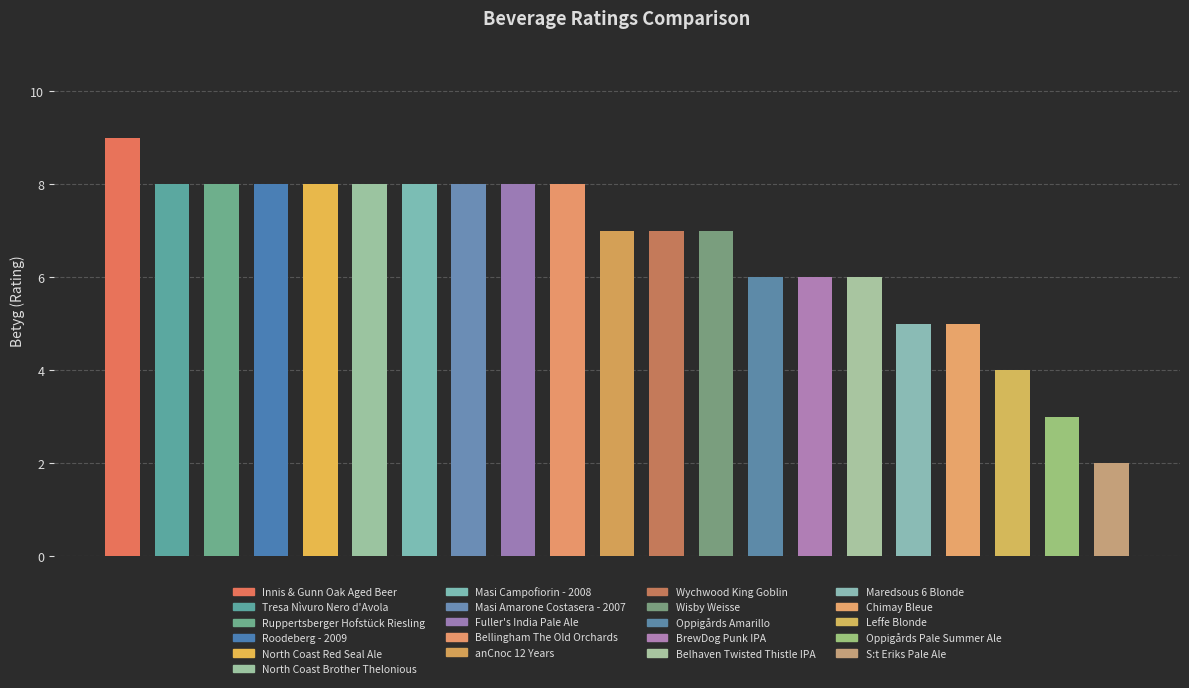

What is the maximum value shown in the chart?

9